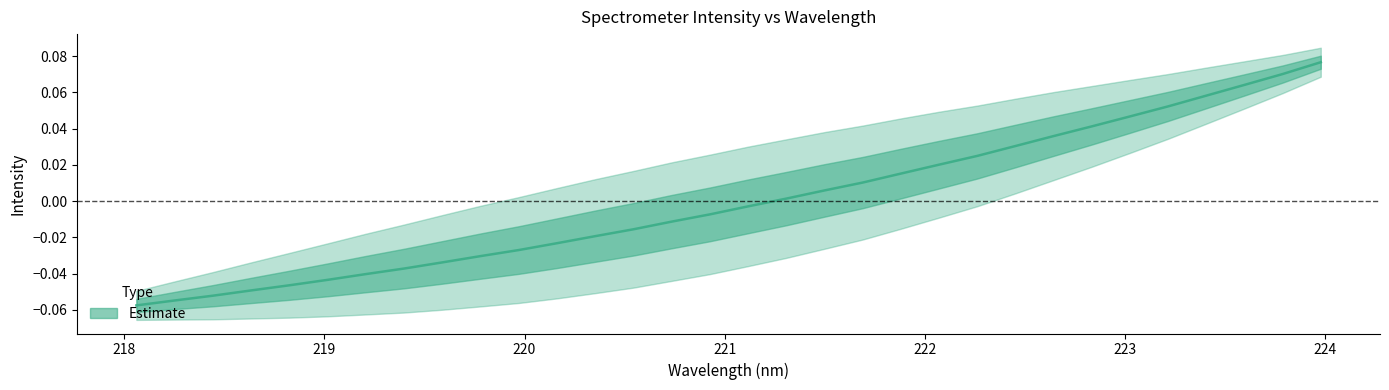

How many series are shown in this chart?

1